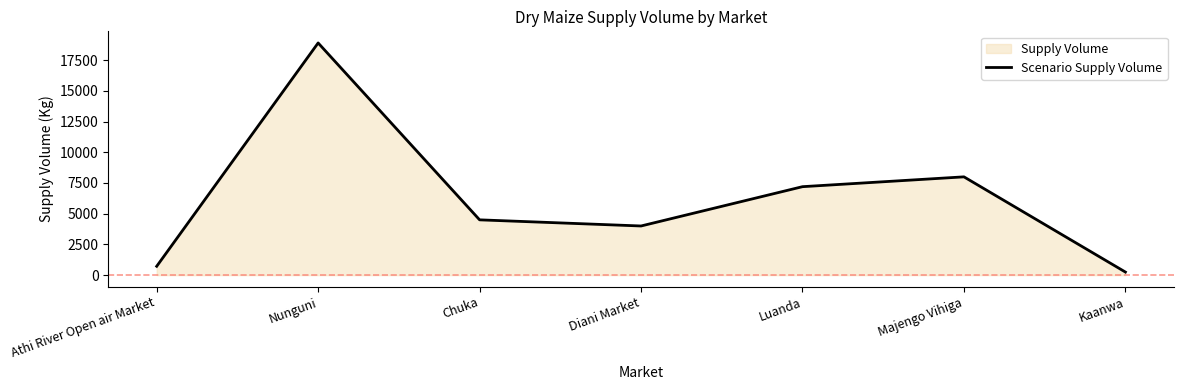

What is the minimum value shown in the chart?

250